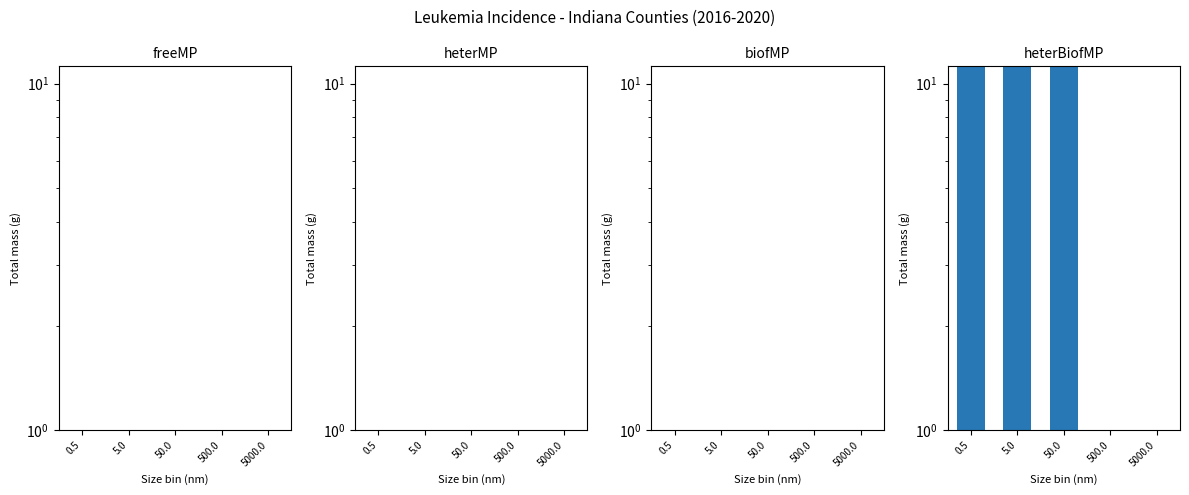

At which label is the value closest to 25759?

5.0